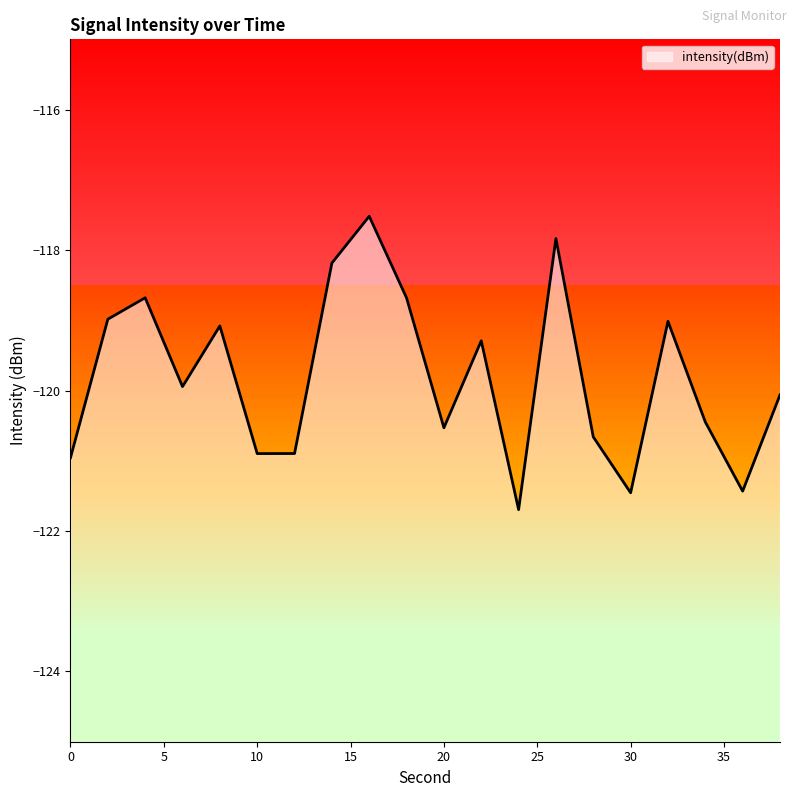

How many points are lower than both their immediate neighbors (excluding endpoints)?

6